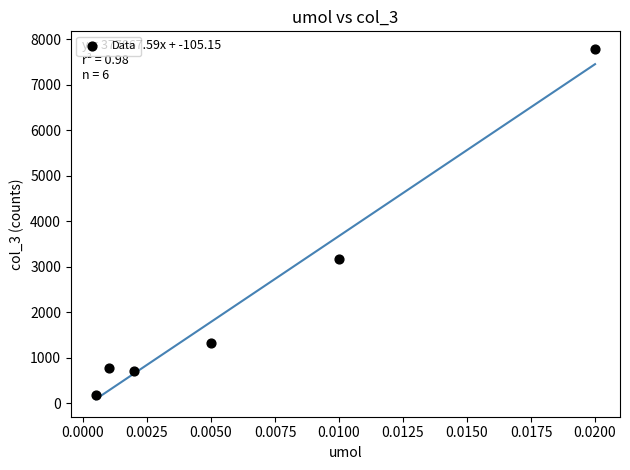

What is the range of Y values (max minus min)?

7609